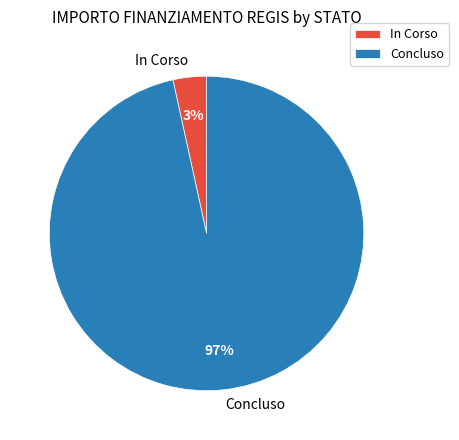

How many slices are in this pie chart?

2